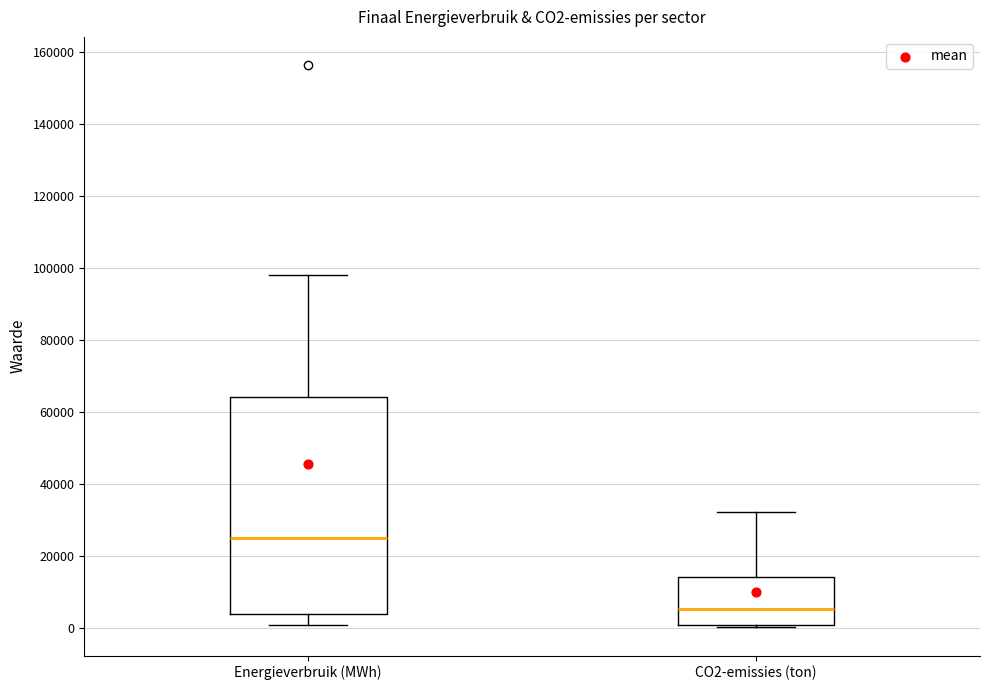

Which box's median line is the highest?

Energieverbruik (MWh)